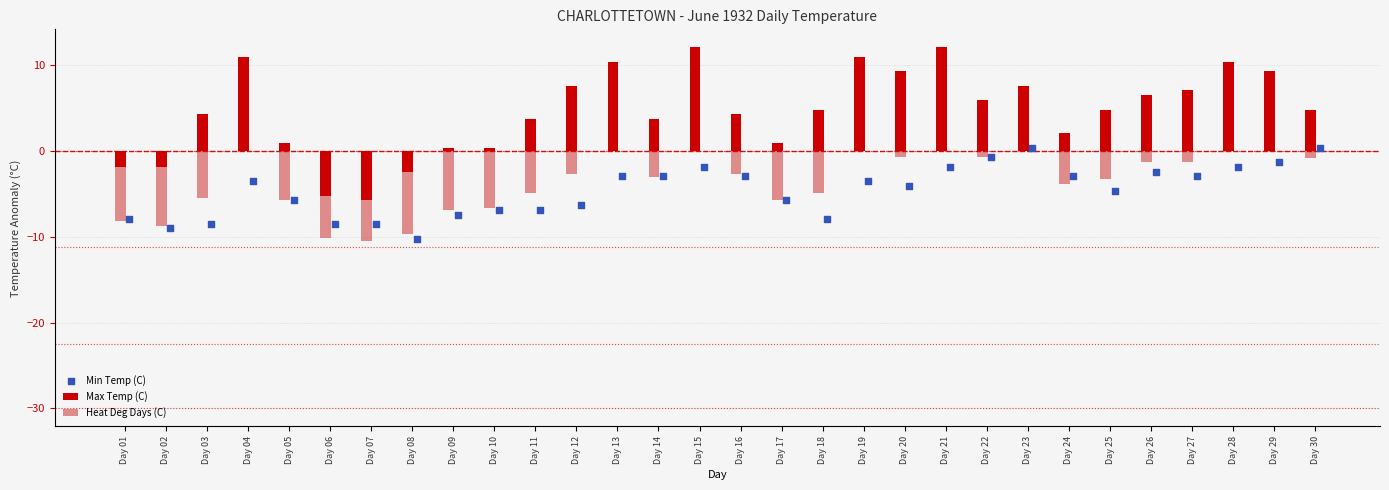

At which category is the sum across all series the highest?

Day 15